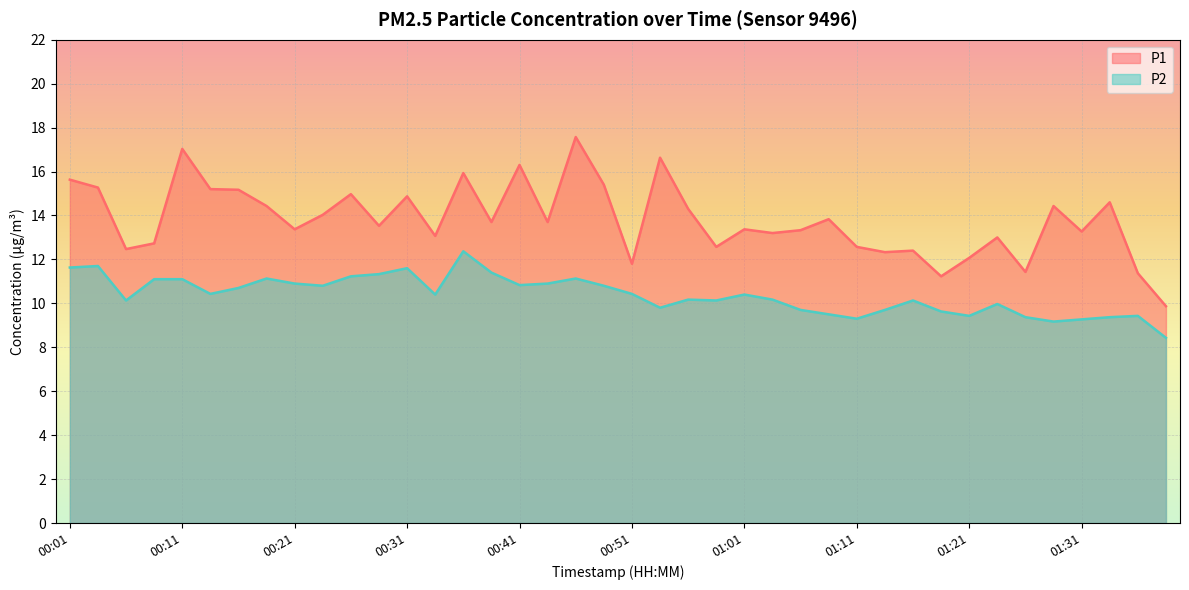

In P2, how many points are higher than both neighbors (excluding endpoints)?

10